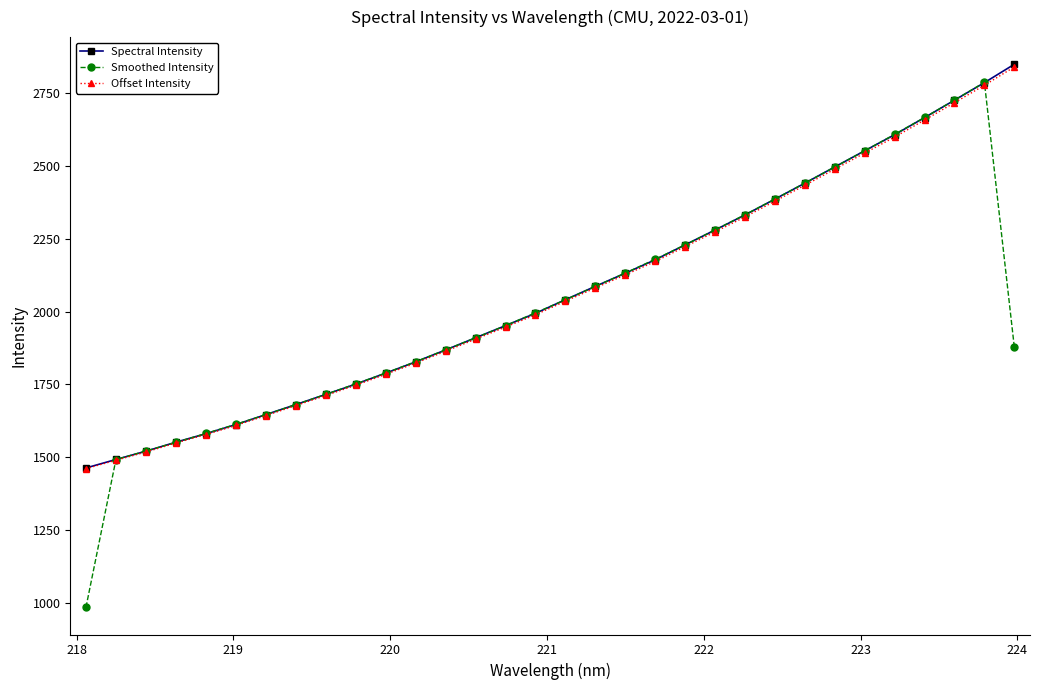

Which series has the widest spread of values?

Smoothed Intensity